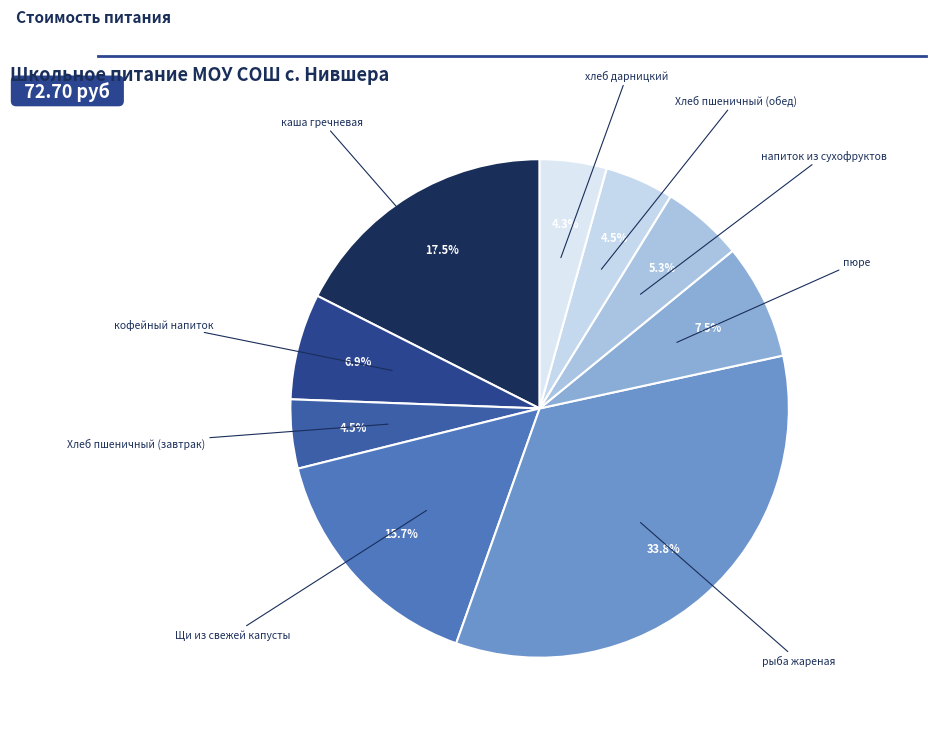

To the nearest percent, what is the average slice percentage?

11%